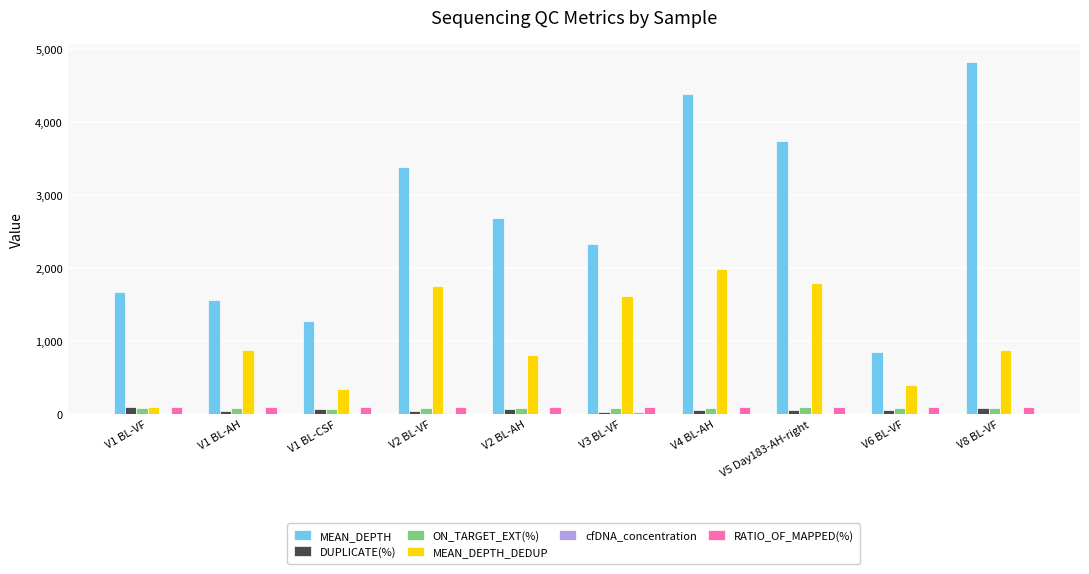

At which category is the sum across all series the highest?

V4 BL-AH